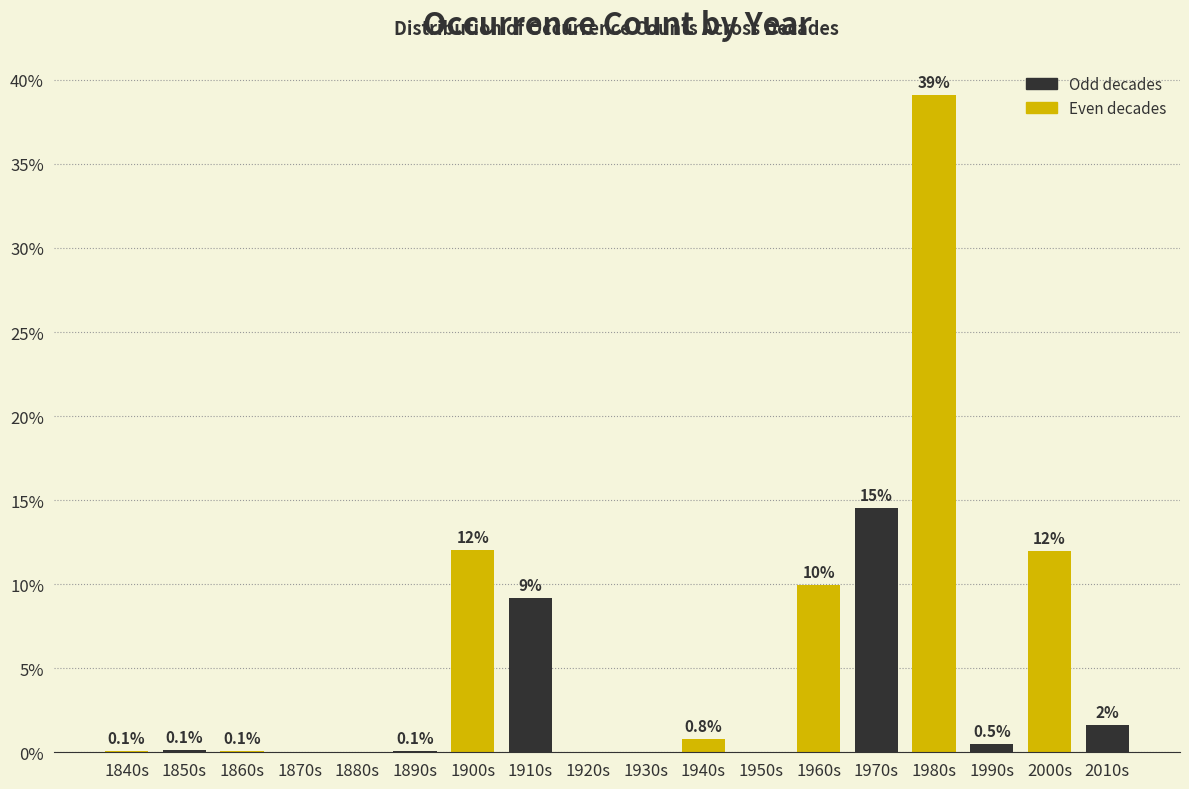

At which category does the chart reach its peak across all series?

1980s